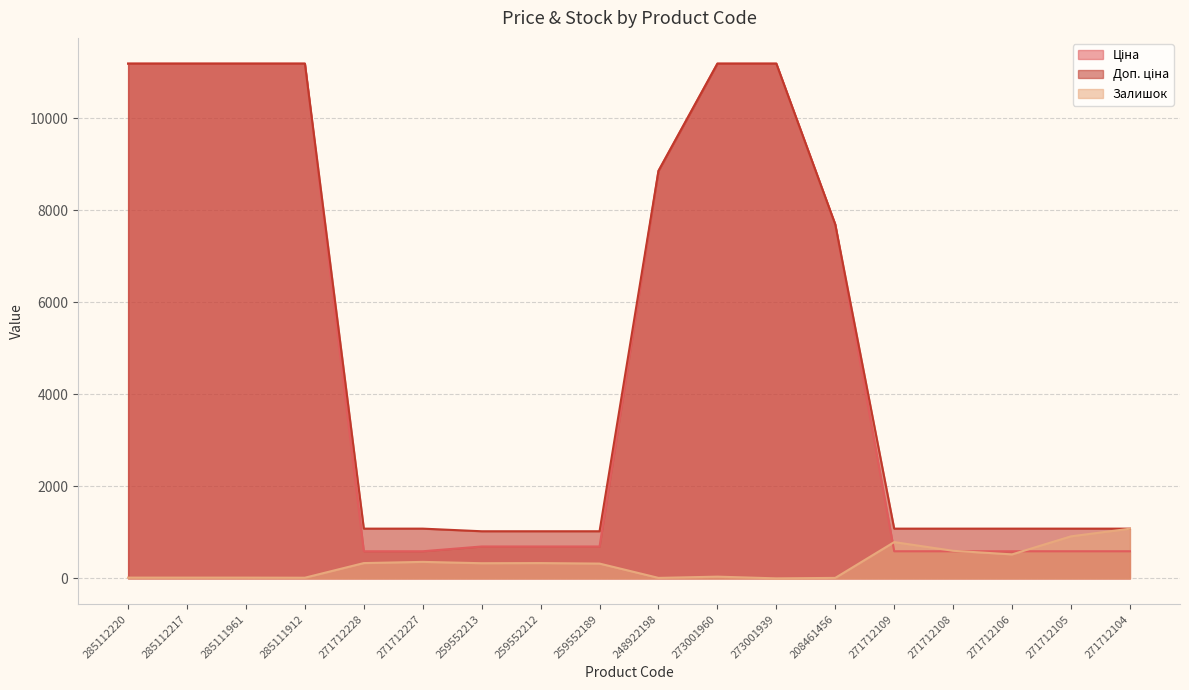

What is the value of the Залишок point at the 17th from the left?

914.0